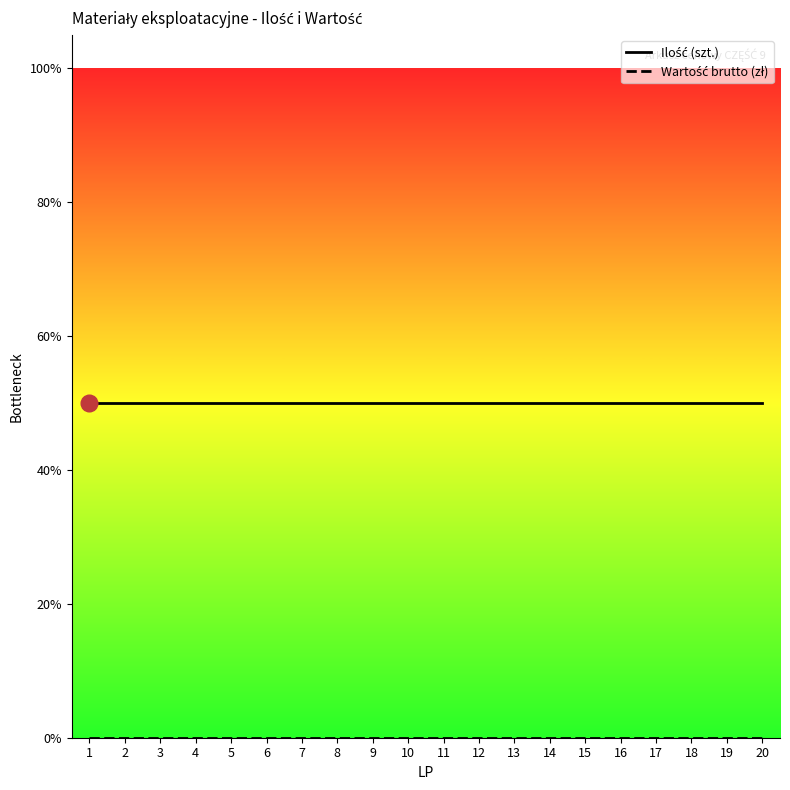

Where is Ilość (szt.) nearest to the value 1?

1